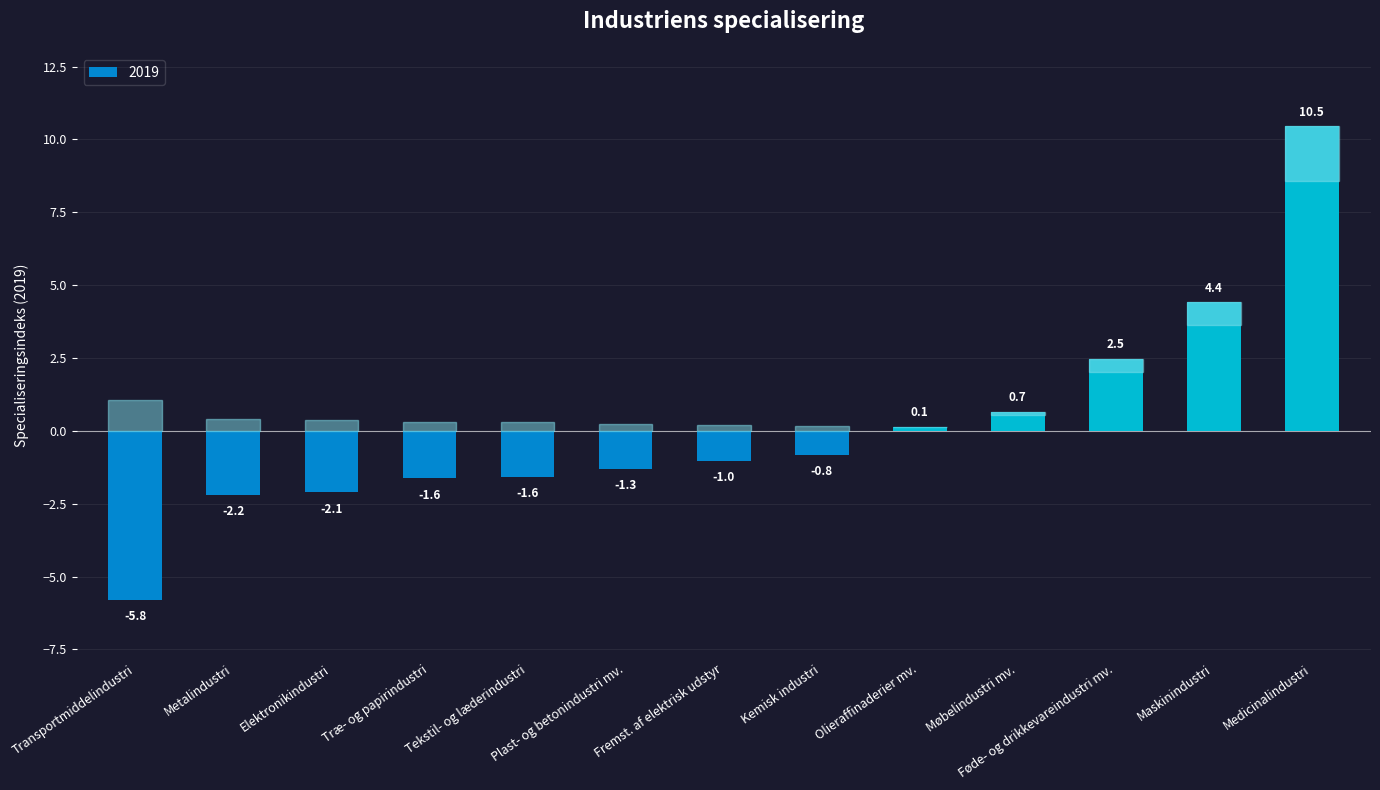

What is the sum of the values at Tekstil- og læderindustri and Møbelindustri mv.?

-0.9